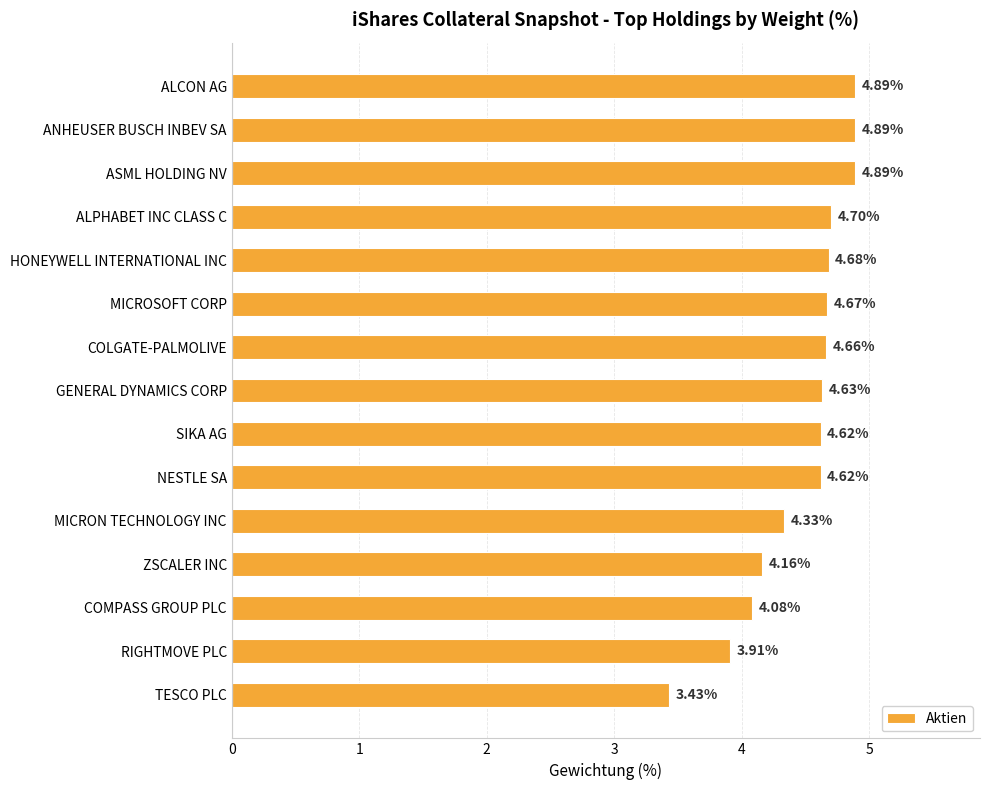

What is the label of the 12th bar from the bottom?

ALPHABET INC CLASS C